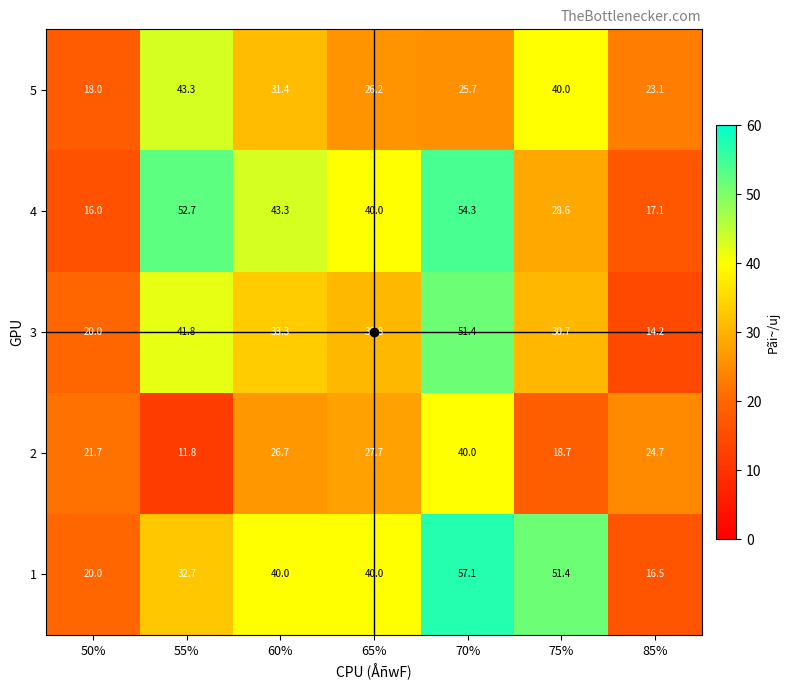

How many values in the 5 series exceed 26?

4